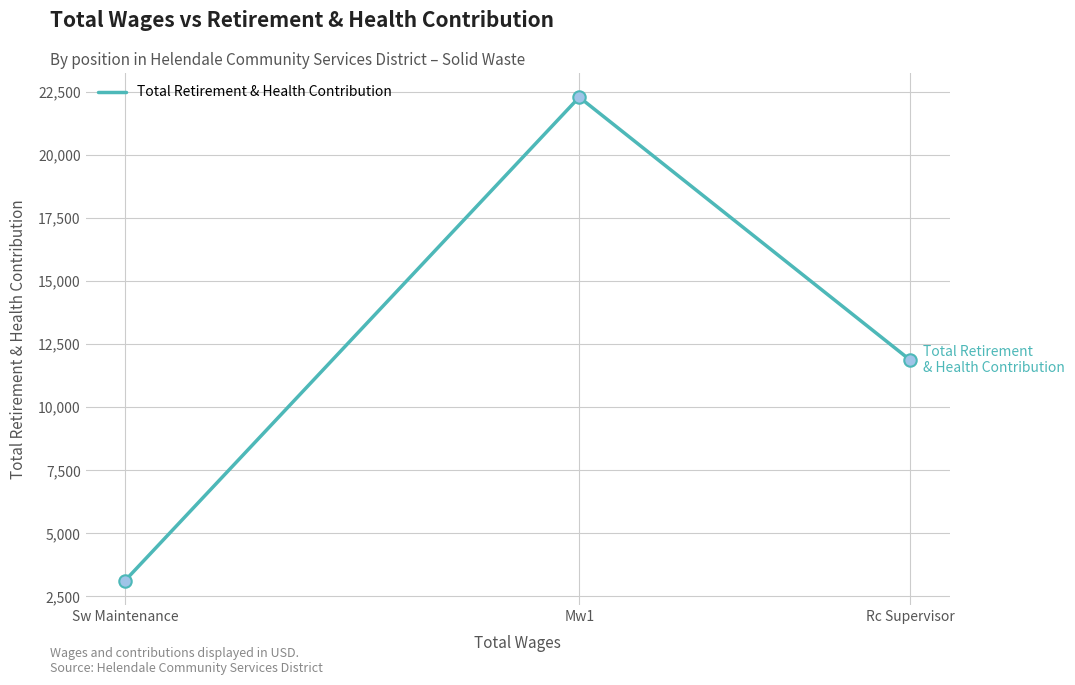

What is the change in value from Mw1 to Rc Supervisor?

-10429